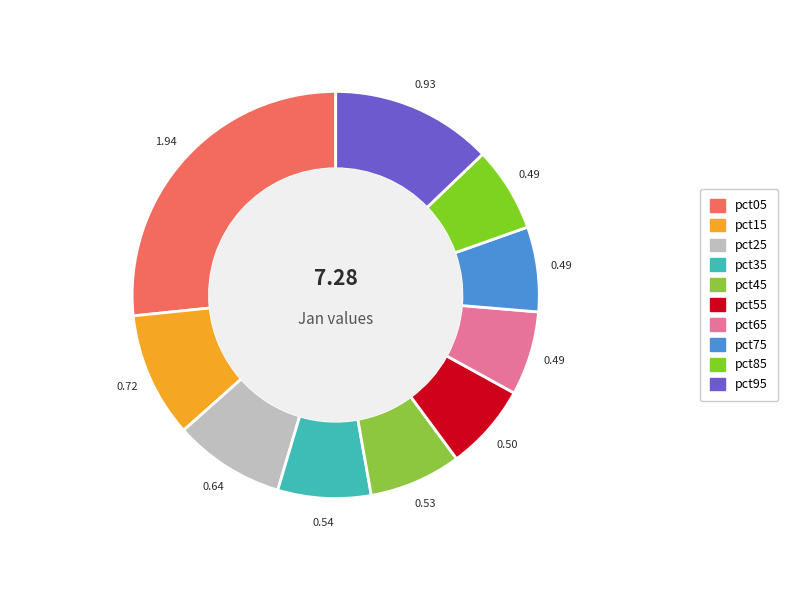

To the nearest percent, what is the average slice percentage?

10%